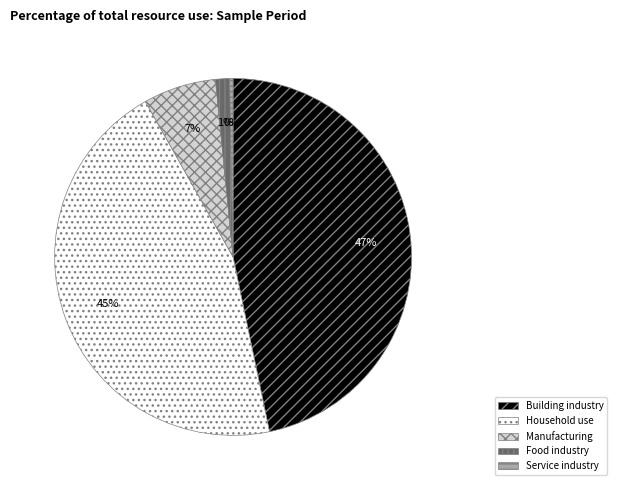

Does any single category account for the majority?

No